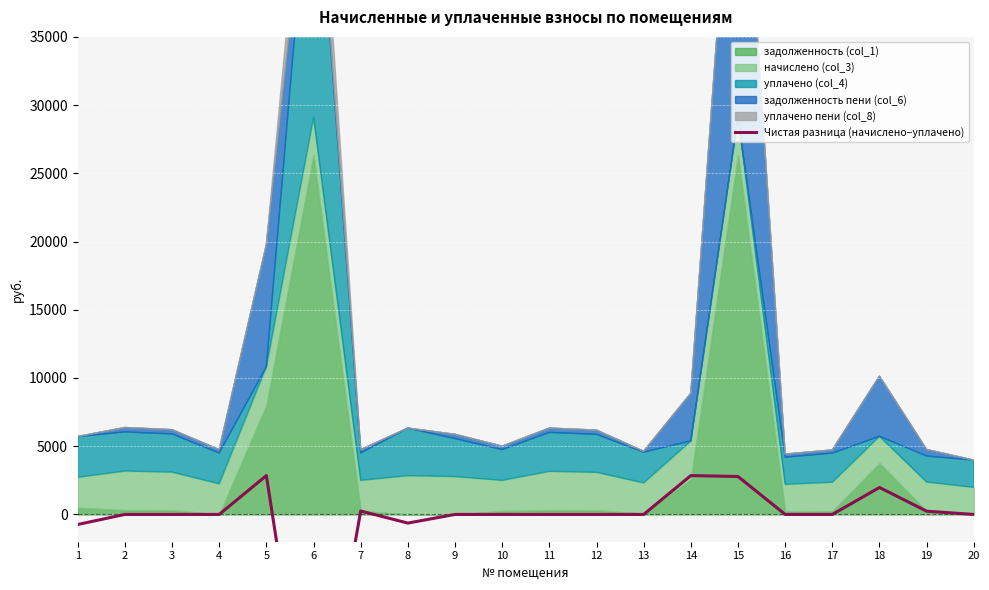

Reading left to right, extract all data points from this chart.

-737.2	0.0	0.0	0.0	2847.7	-19466.4	250.2	-632.8	0.0	0.0	0.0	0.0	0.0	2847.7	2780.9	0.0	0.0	1974.8	238.0	0.0